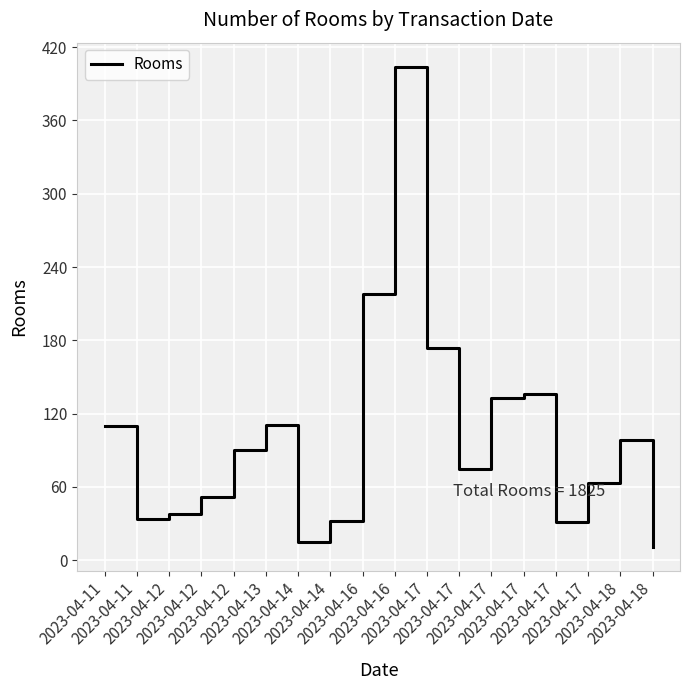

What is the sum of the values at 2023-04-17 and 2023-04-18?

185